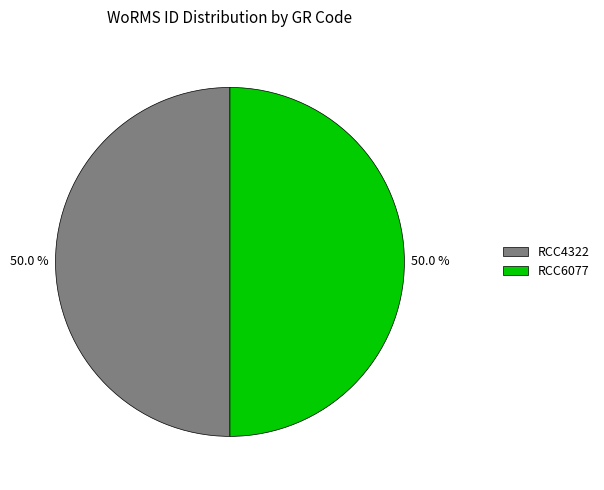

How much of the chart is everything except RCC6077?

50.0%